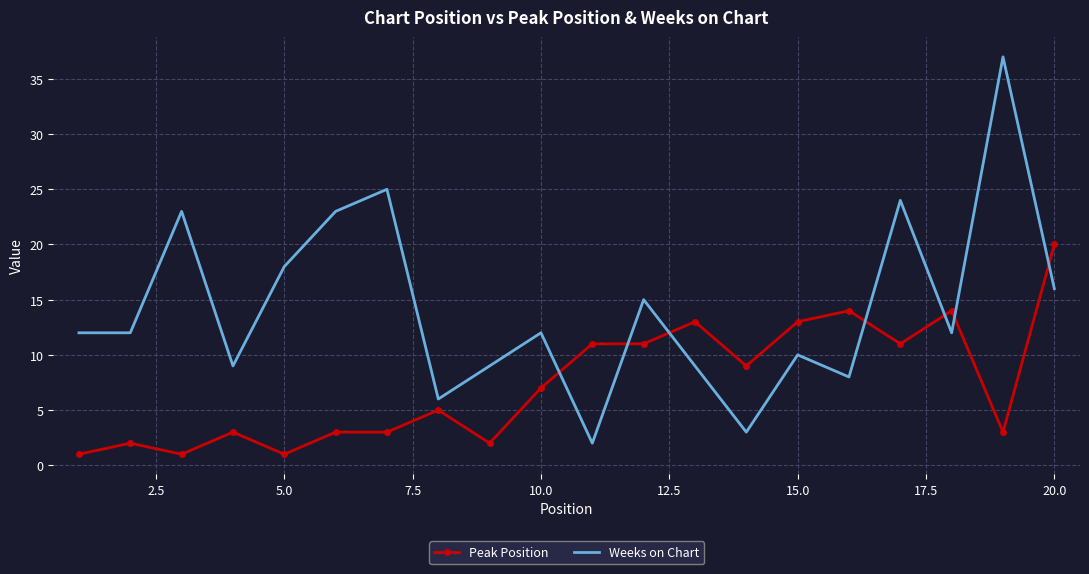

Which series has the largest total across all categories?

Weeks on Chart